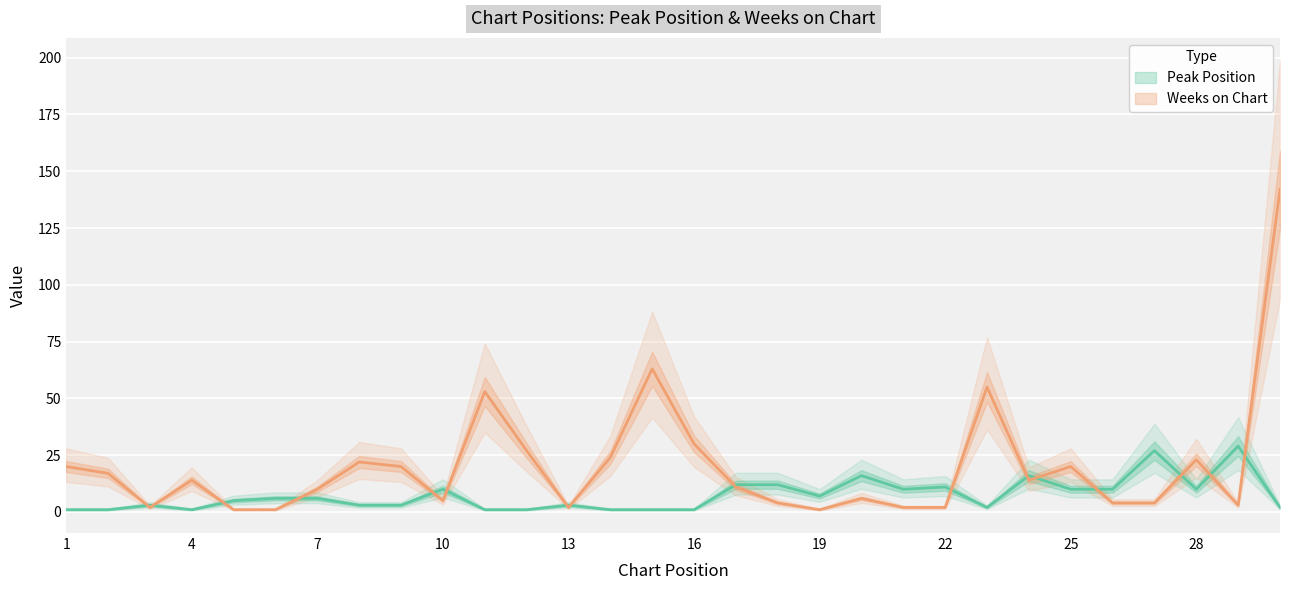

The value of Weeks on Chart at 9 is 20. True or false?

True